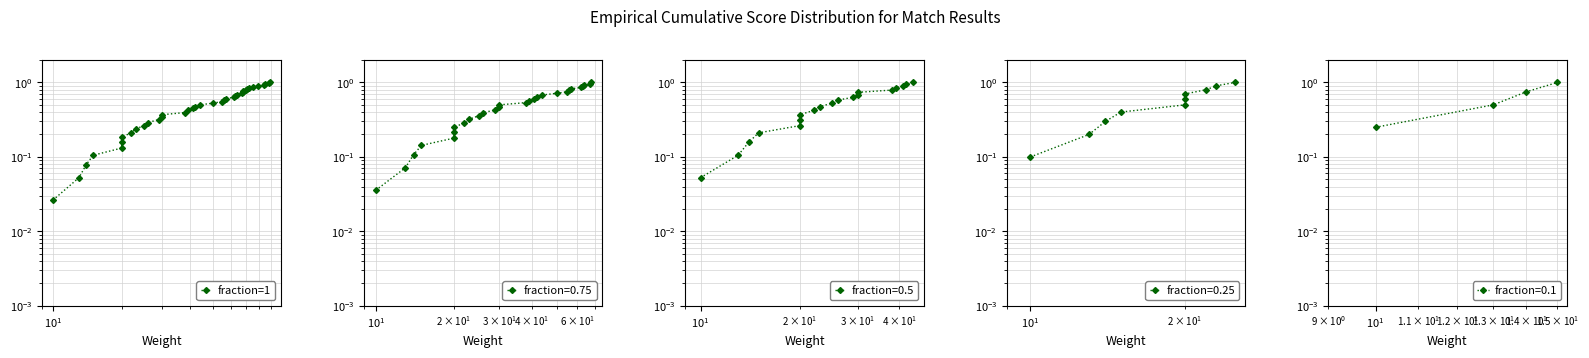

What is the difference between the maximum and minimum values?

1.0